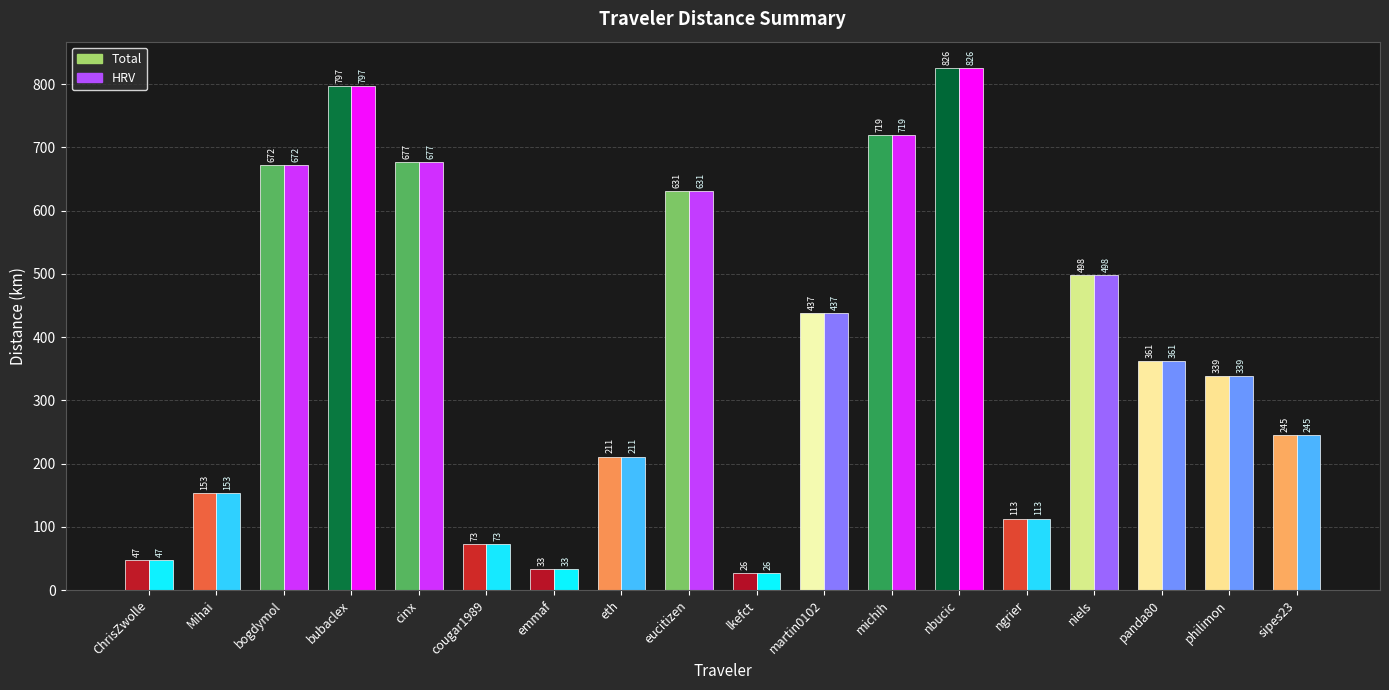

The value of Total at michih is 719.0. True or false?

True